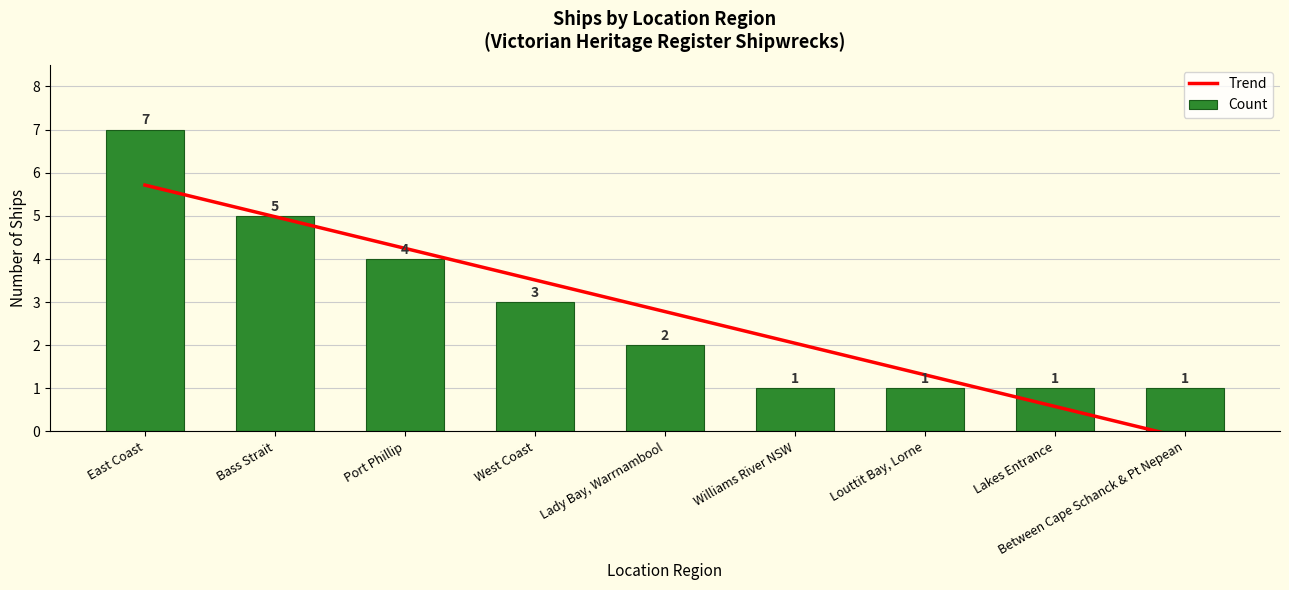

At which category is the sum across all series the highest?

East Coast